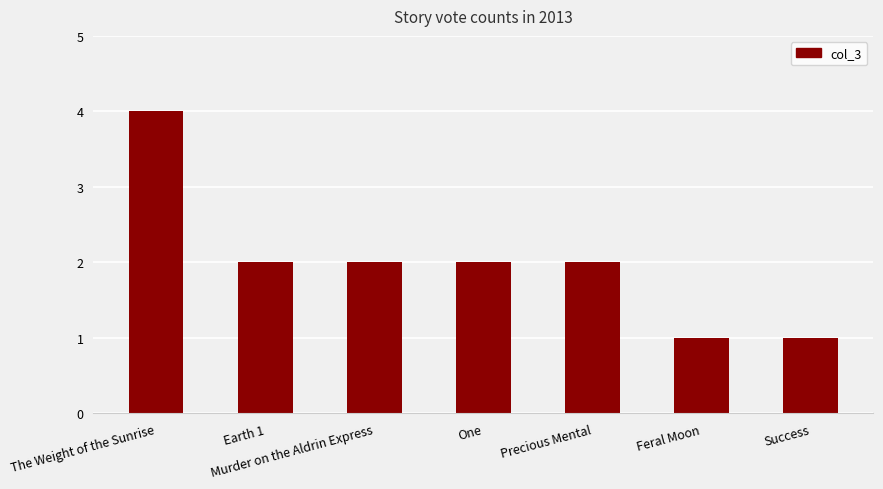

What is the ratio of the value at The Weight of the Sunrise to the value at One?

2.0